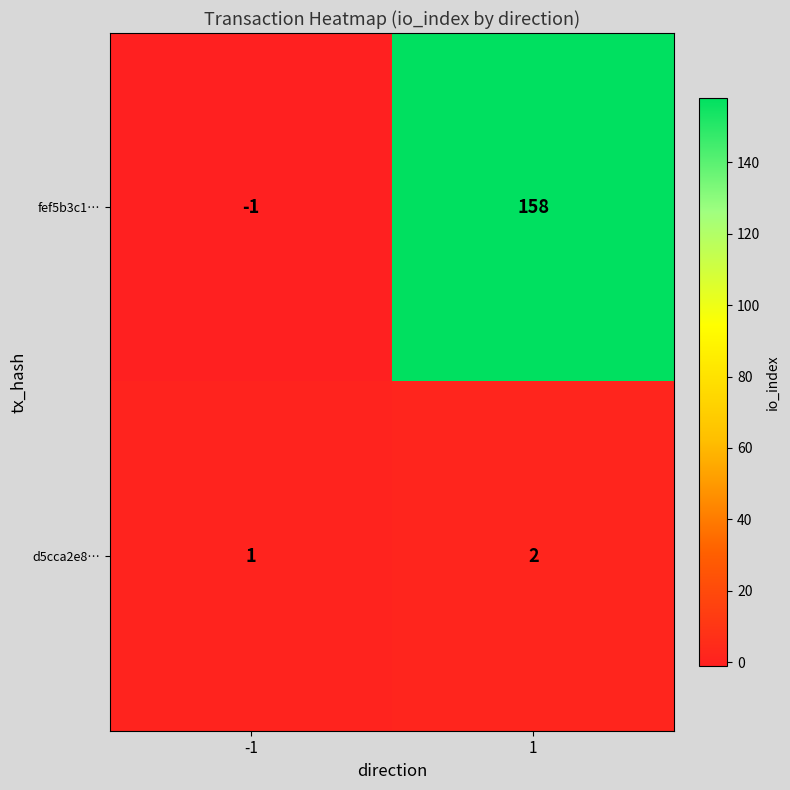

True or false: d5cca2e8… has a value of 1 at -1.

True